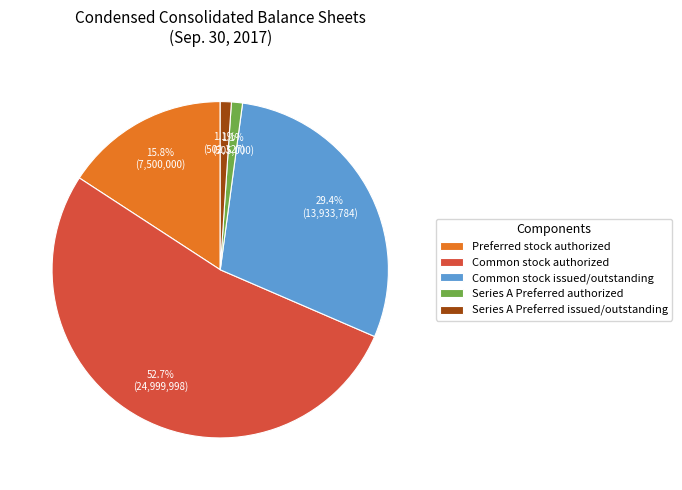

What is the largest slice in the pie chart?

Common stock authorized